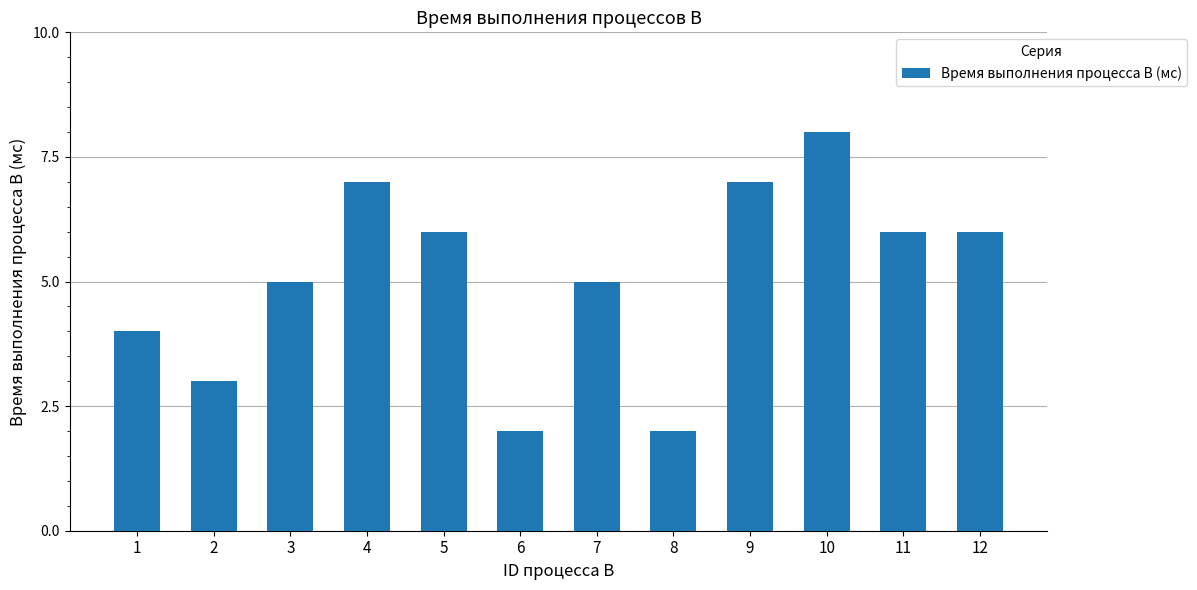

Count the number of data series in this chart.

1